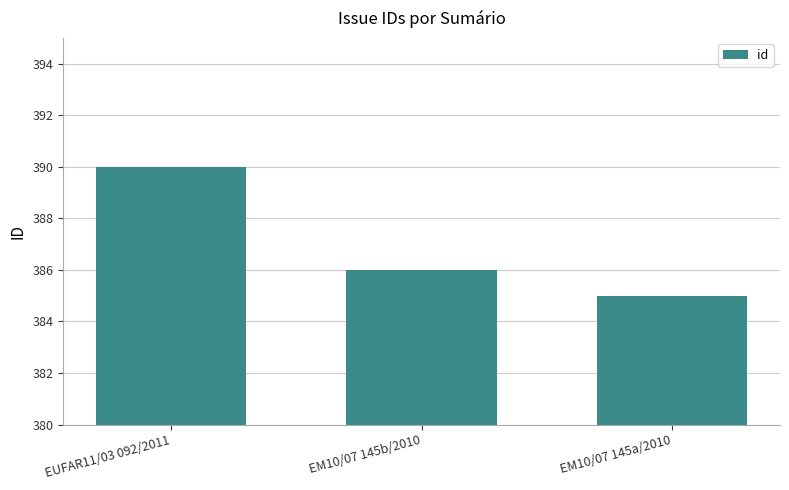

What is the smallest value displayed?

385